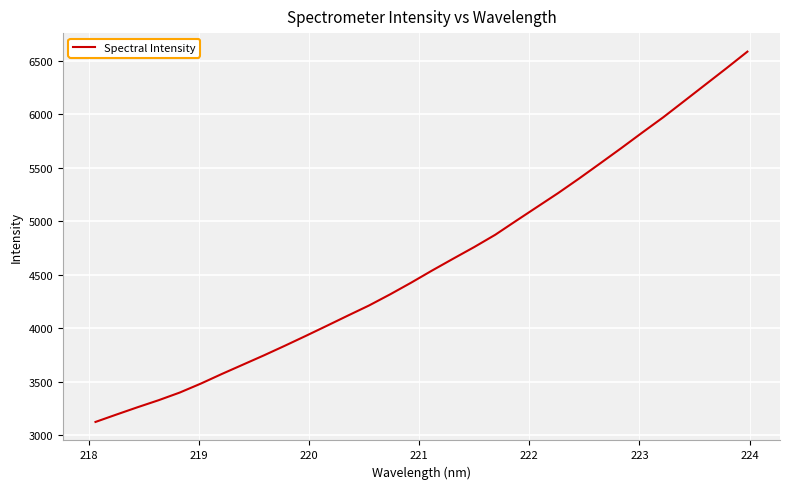

Does the chart display data point markers on the line(s)?

No